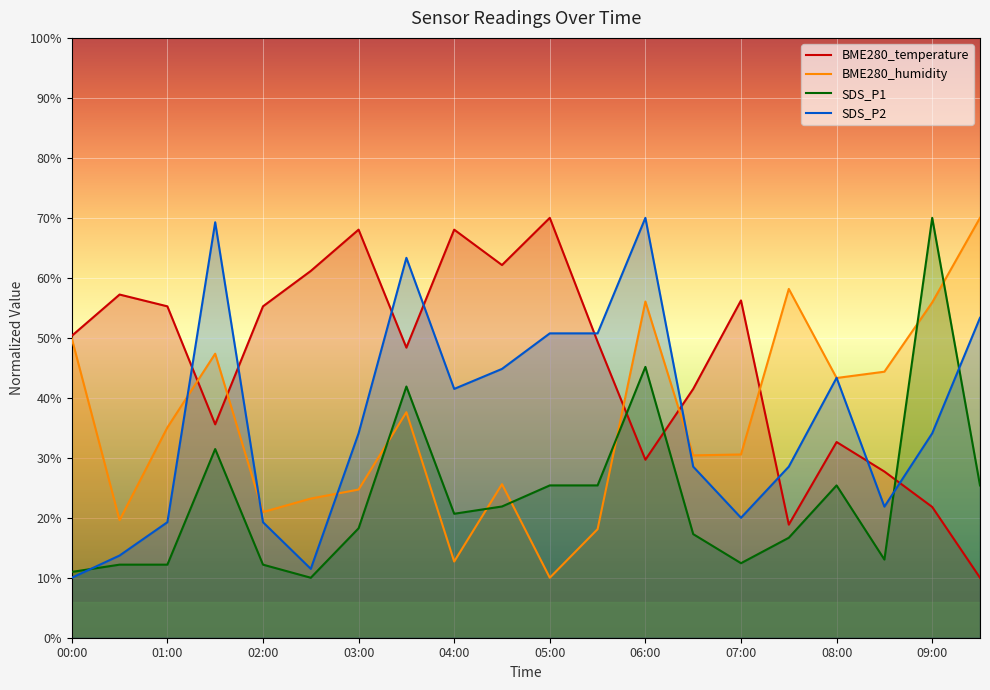

At which category is the sum across all series the highest?

06:00